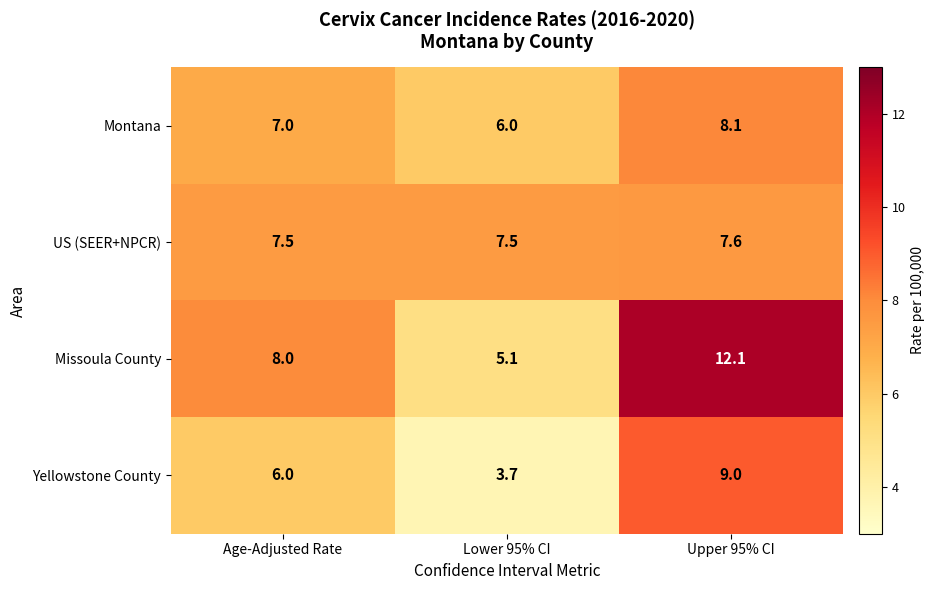

What is the total value across all series at Upper 95% CI?

36.8